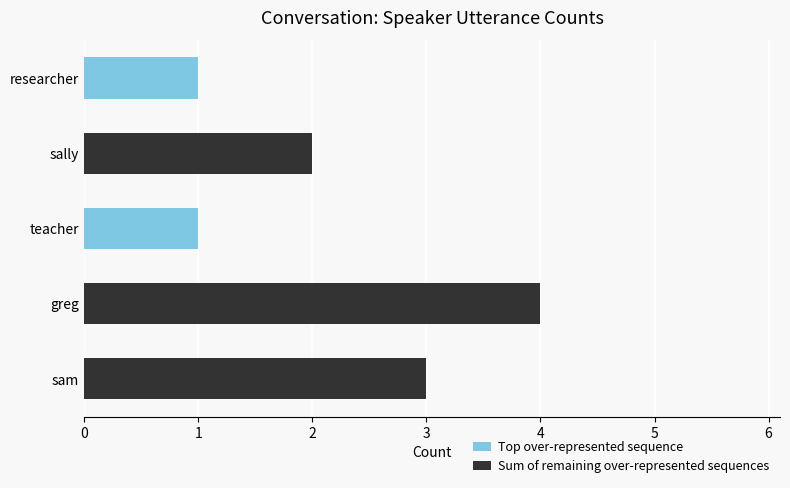

What is the maximum value for Top over-represented sequence?

1